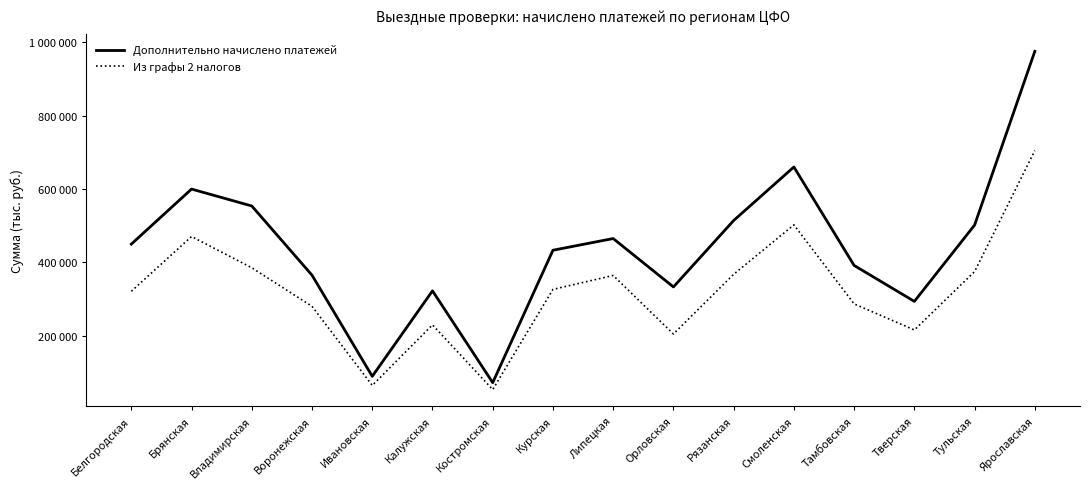

The value of Дополнительно начислено платежей at Тульская is 779992. True or false?

False